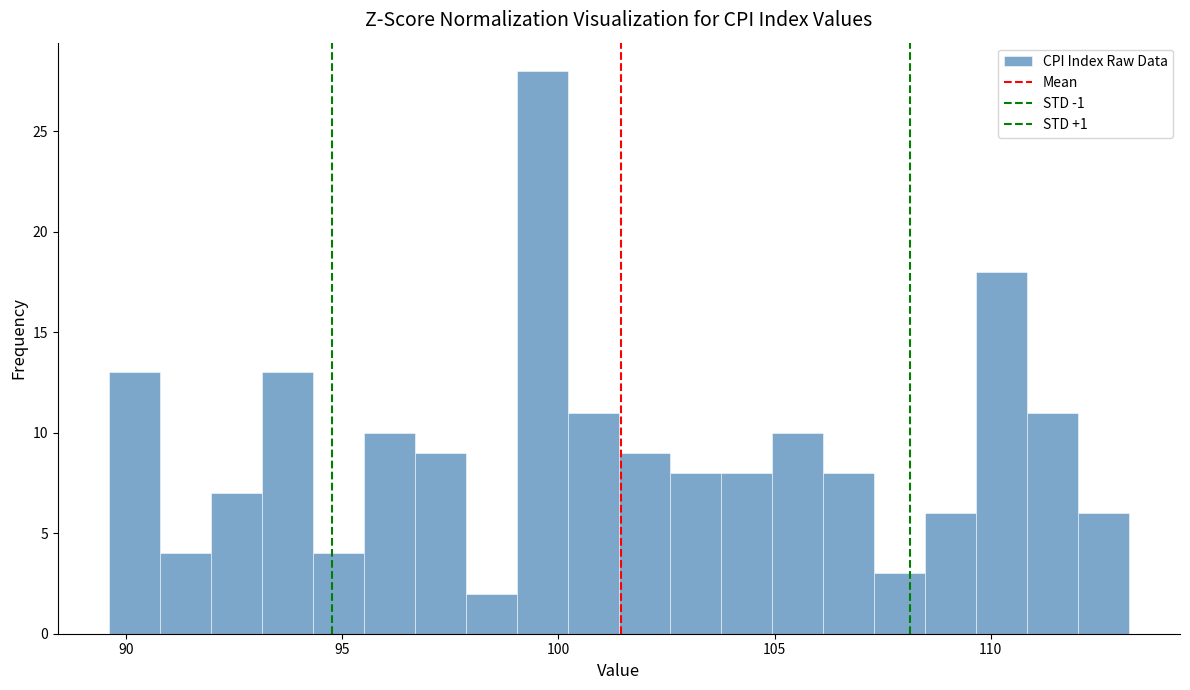

Read against the x-axis, roughly where is the centre of the tallest bar?

99.5